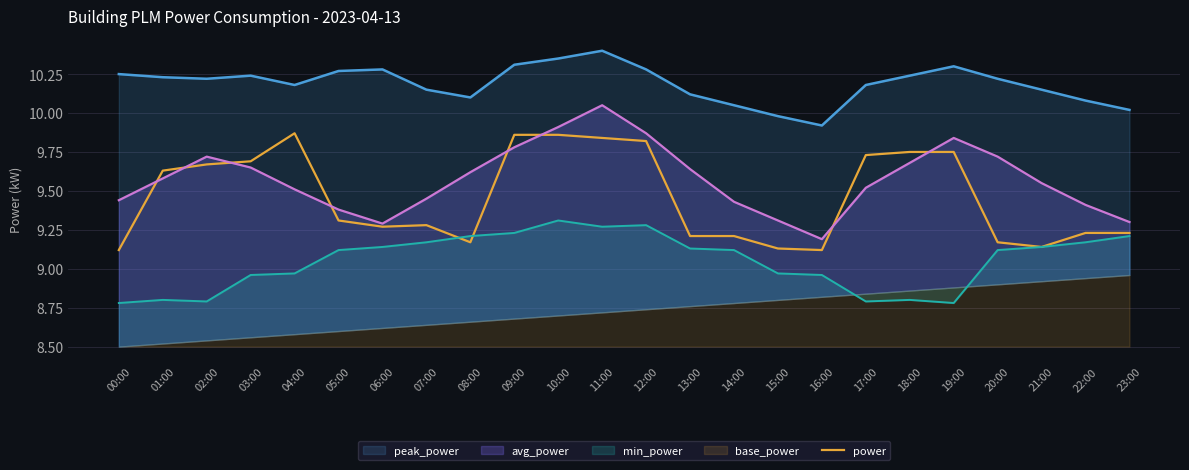

Which category has the lowest value across all series?

00:00